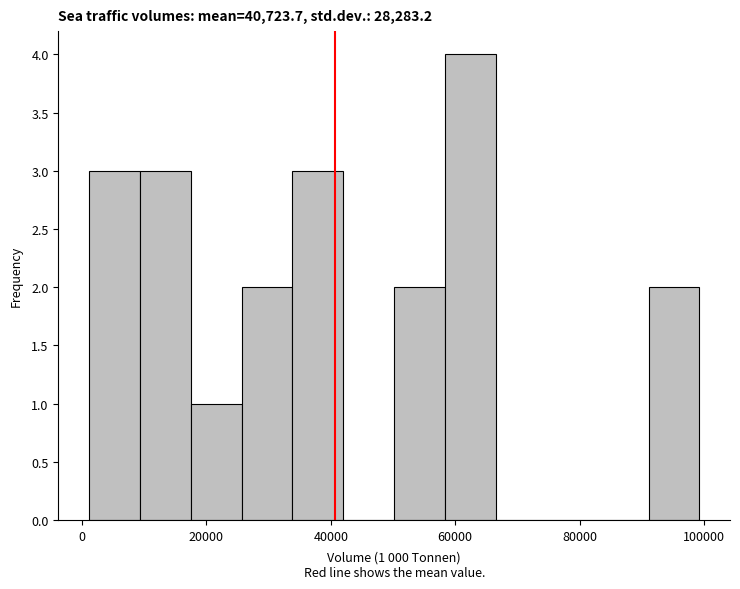

Which range on the x-axis has the tallest bar?

58000 to 66000